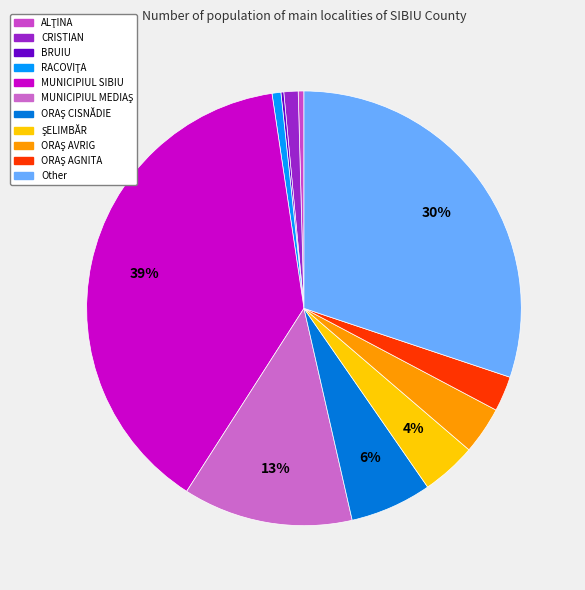

Is it true that MUNICIPIUL MEDIAŞ is 21% of the pie?

False